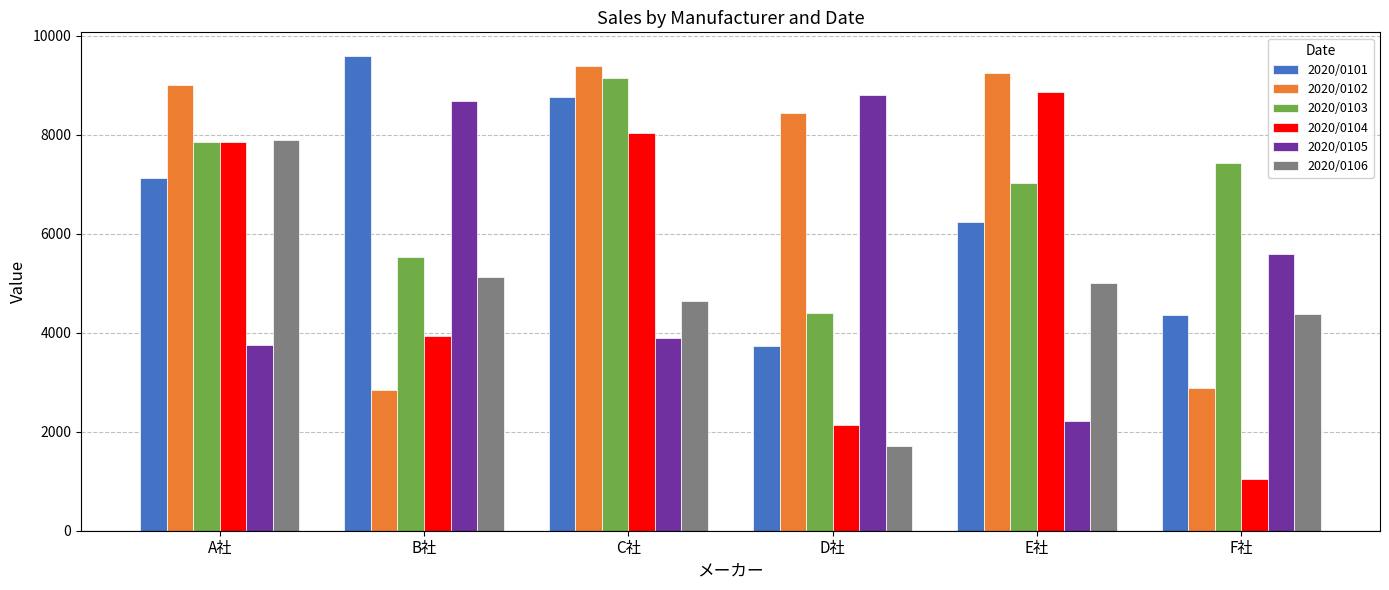

What is the maximum value for 2020/0103?

9150